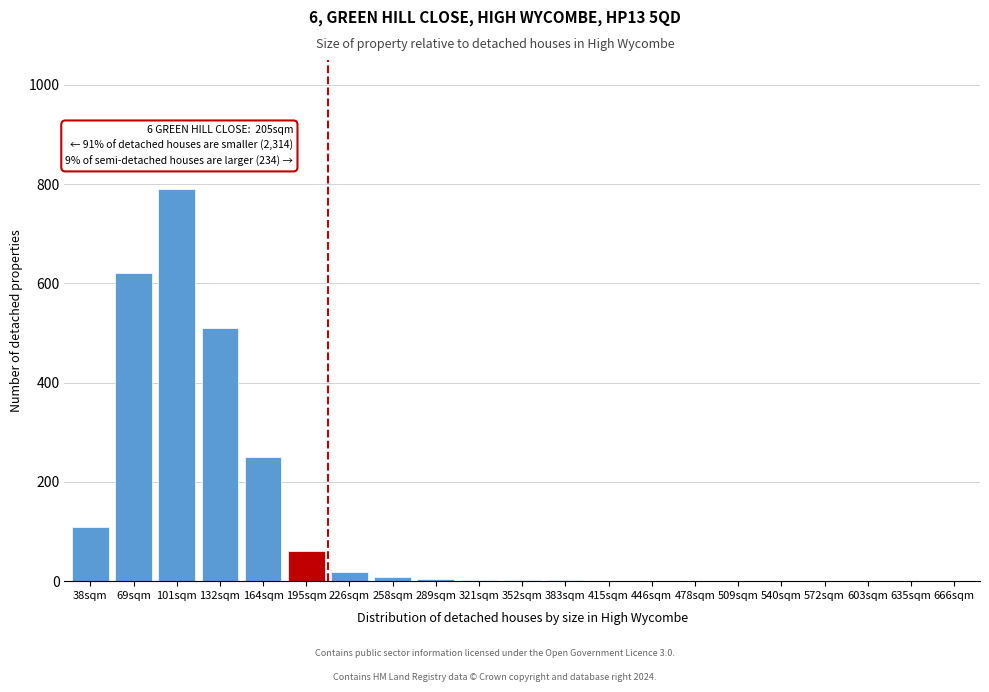

Read the value at 164sqm.

250